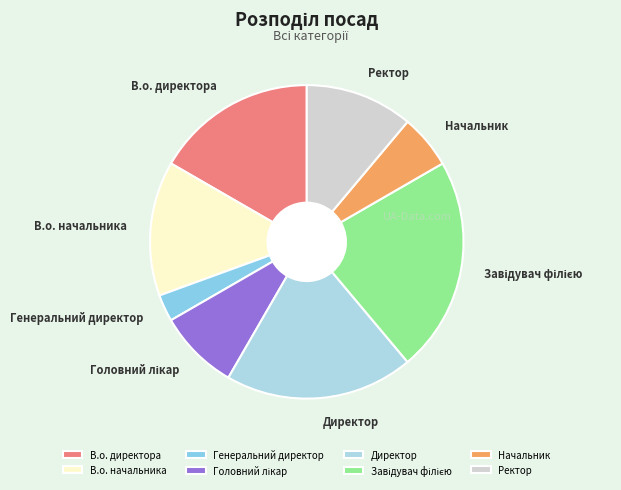

Is it true that Директор is 19% of the pie?

True